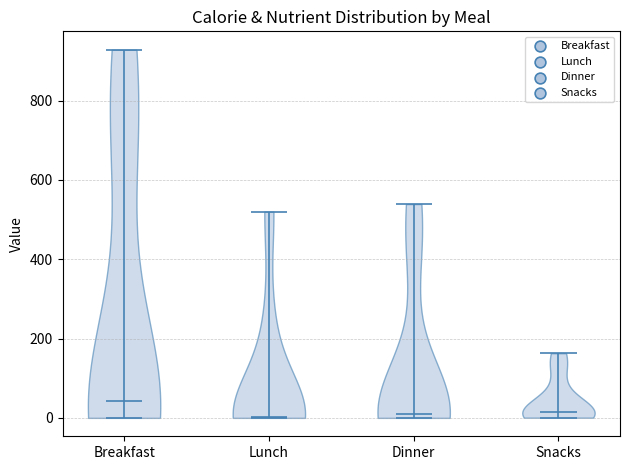

What is the lowest point the violin for Snacks reaches on the y-axis? The values are not printed on the chart, so give them approximately, as read against the axis.

0